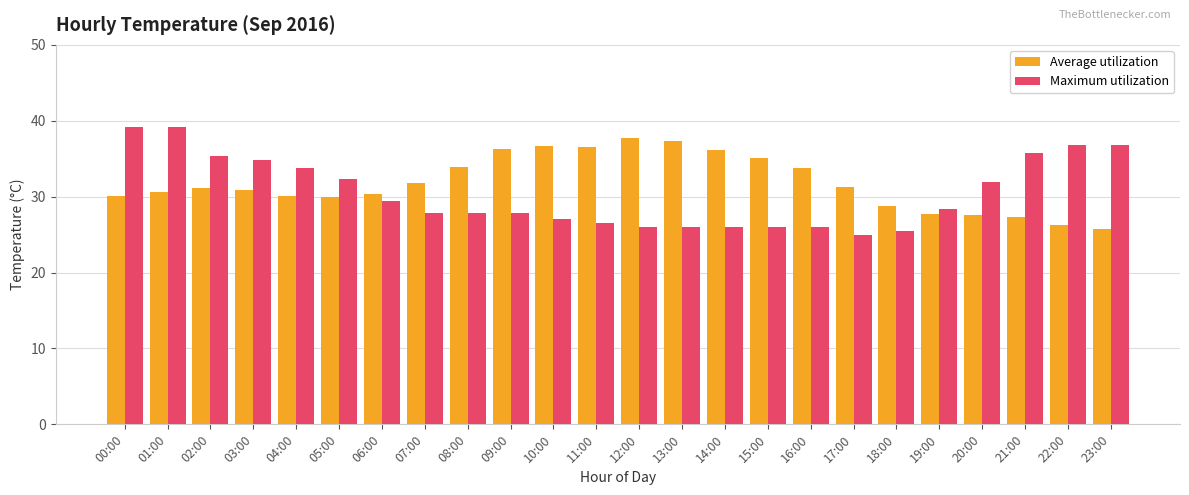

The Average utilization series shows 16.4 at 14:00. True or false?

False